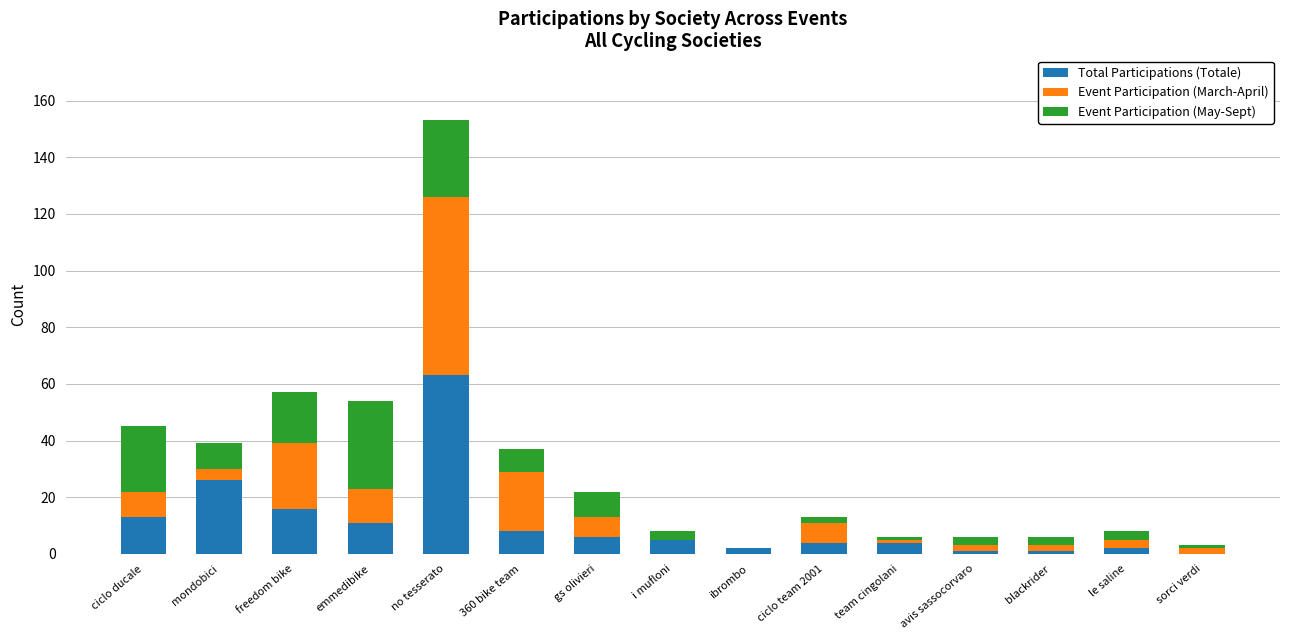

What is the highest value of the Total Participations (Totale) series?

63